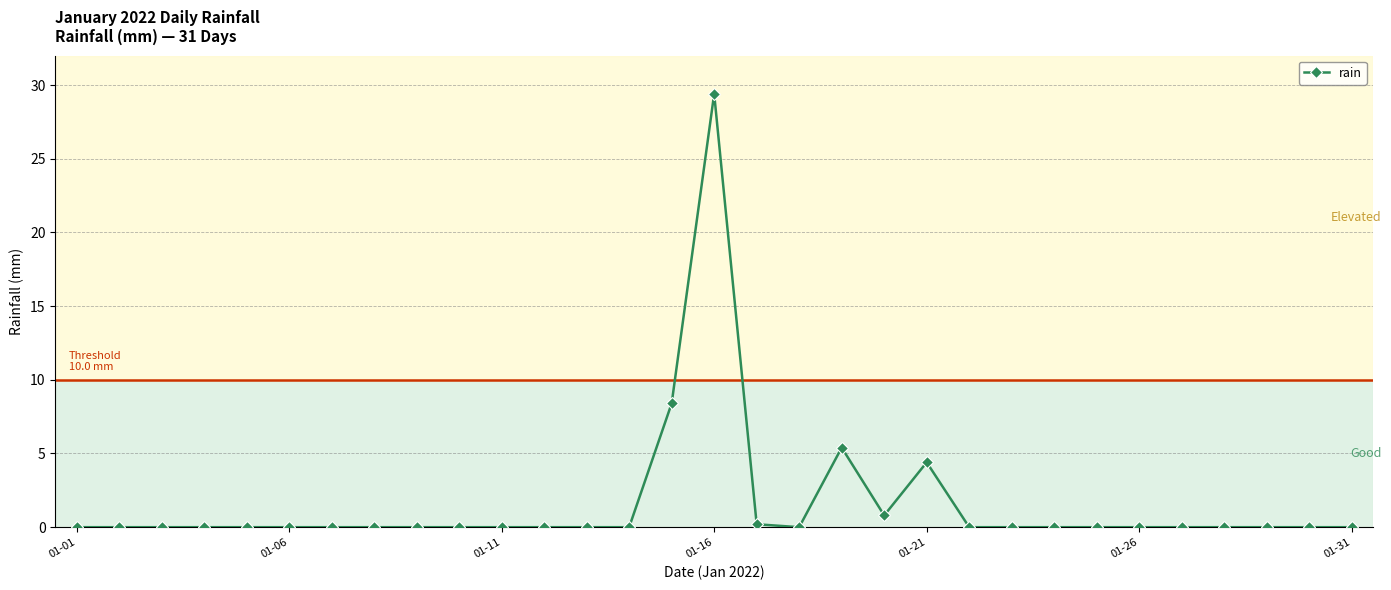

What is the maximum value shown in the chart?

29.4